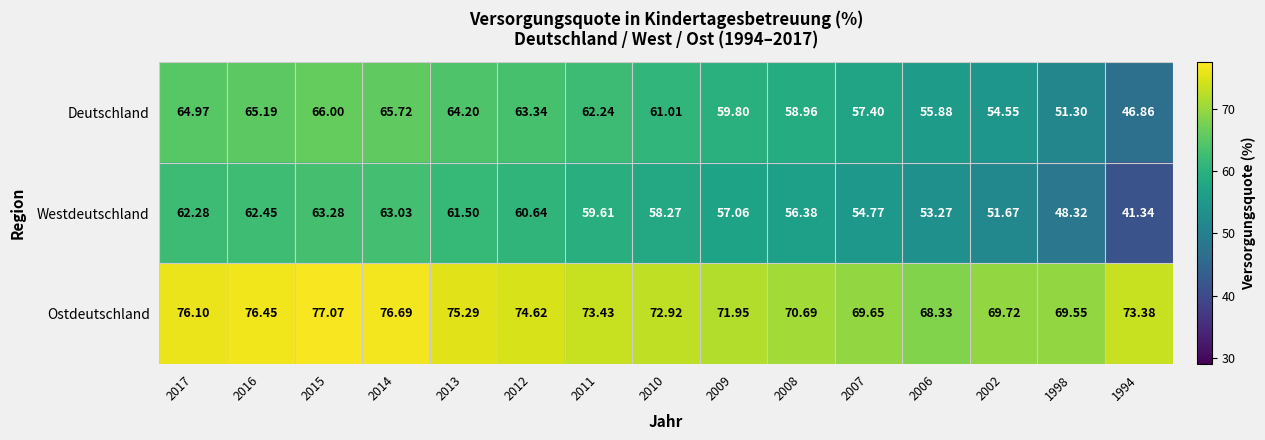

Which series has the largest range (max minus min)?

Westdeutschland